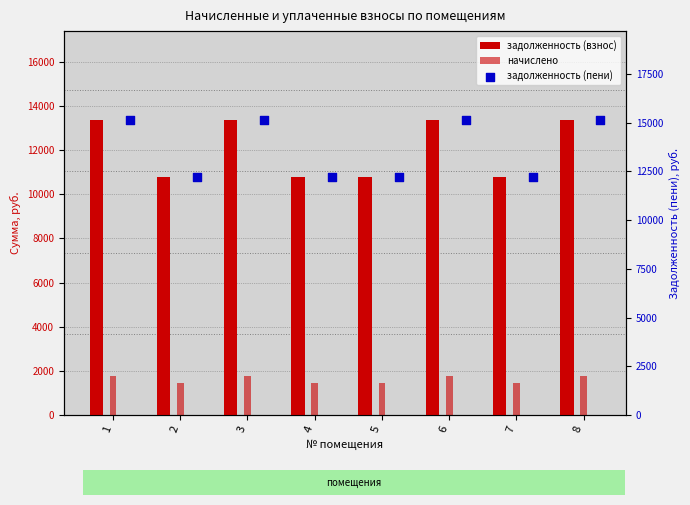

At which category is the sum across all series the highest?

1